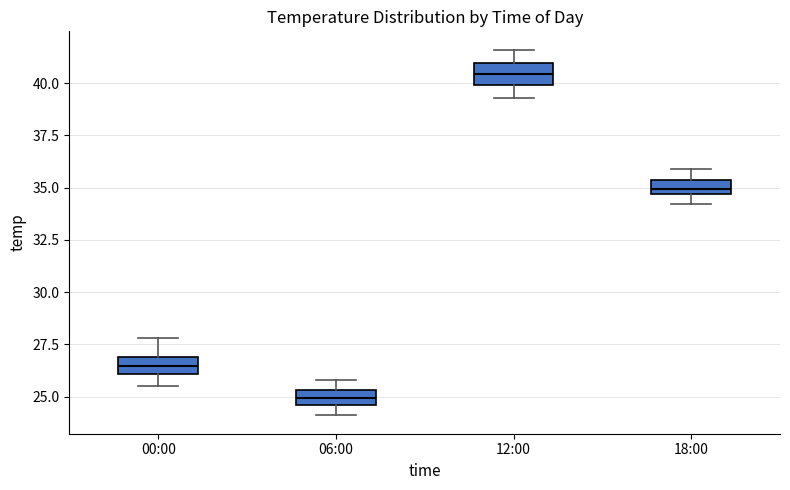

Which box's median line is the highest?

12:00